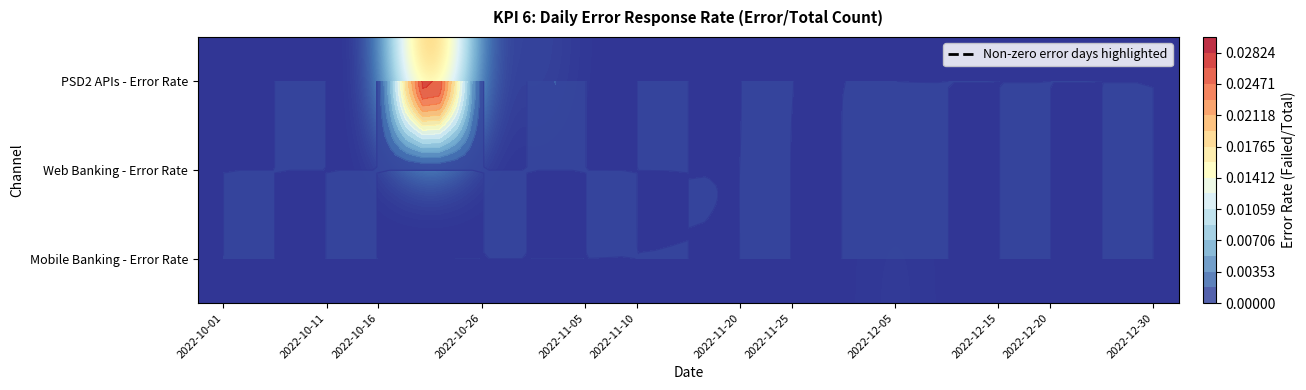

Count the number of data series in this chart.

3